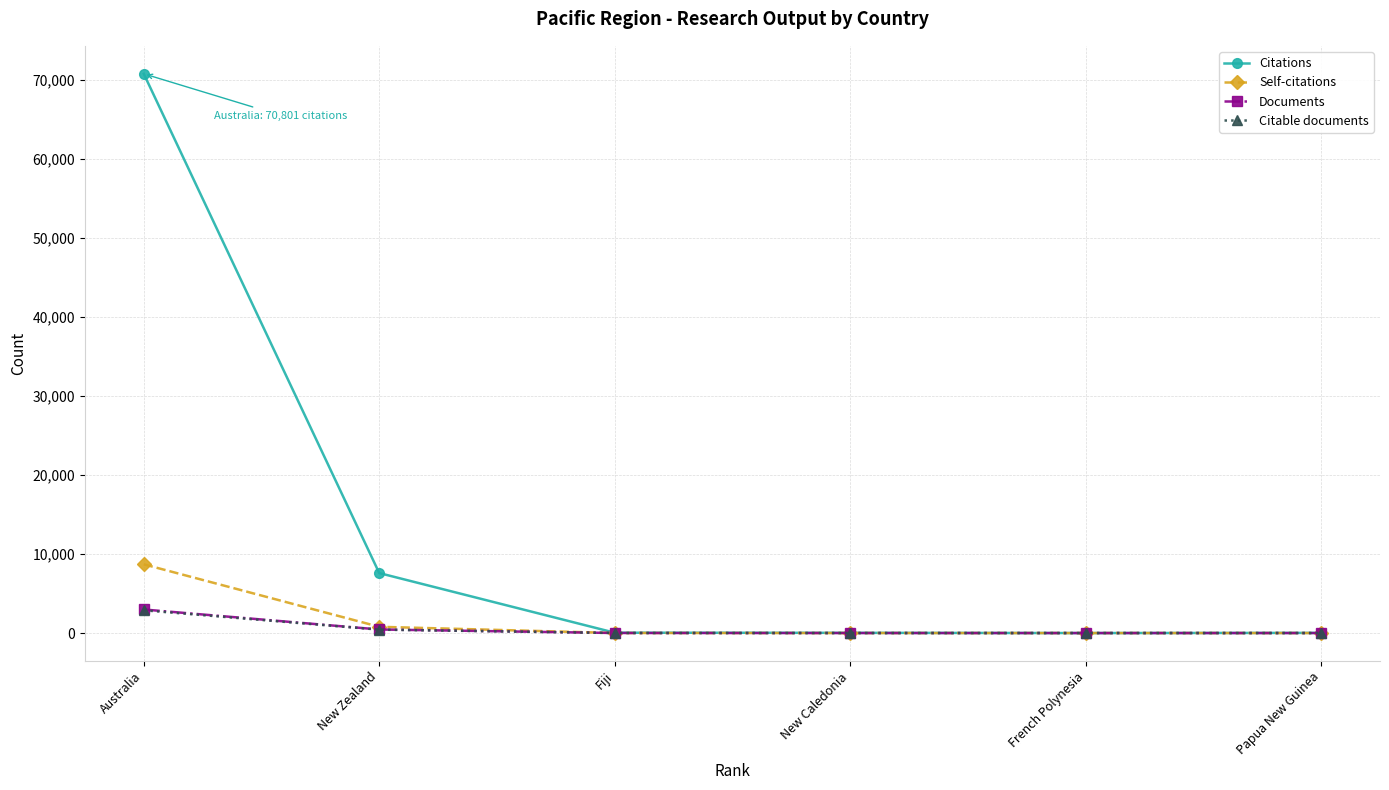

True or false: Citable documents has more than 2 points higher than both neighbors.

False